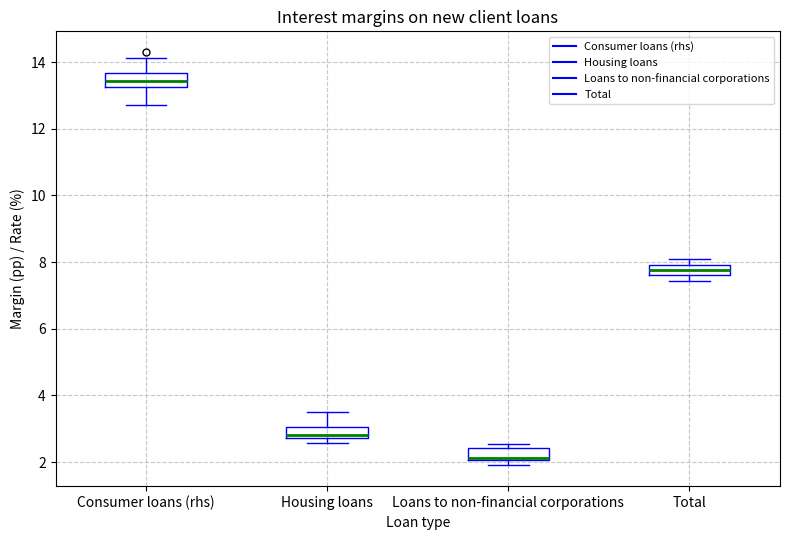

Where is the lower edge of the box for Consumer loans (rhs) on the y-axis? The values are not printed on the chart, so give them approximately, as read against the axis.

13.2